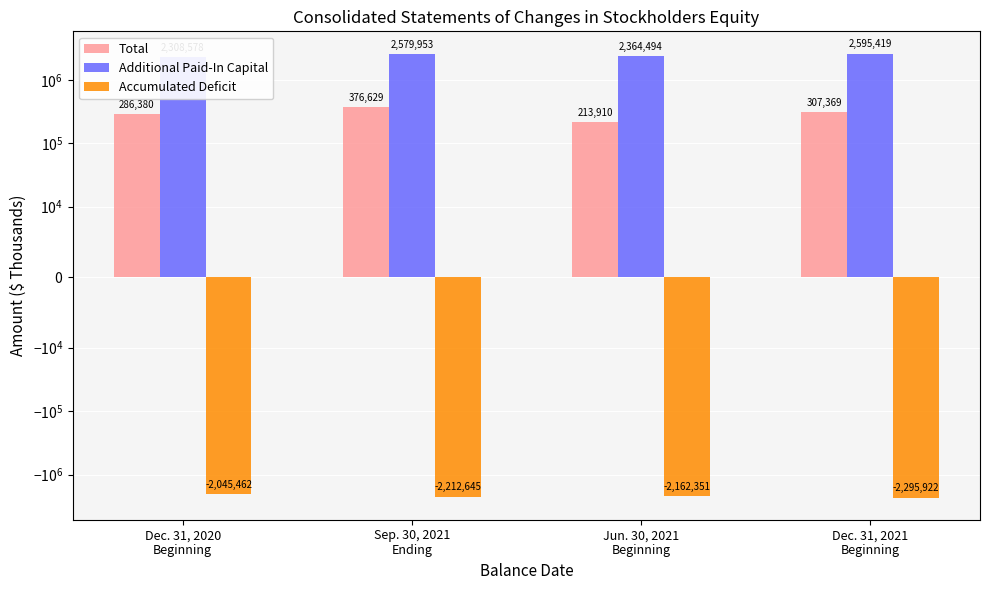

What is the difference between the maximum and minimum values in the Total series?

162719